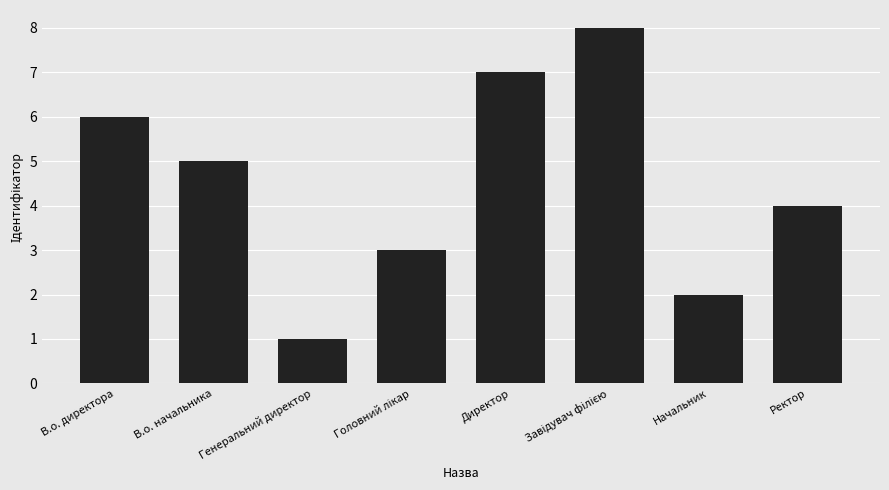

What is the difference between the maximum and minimum values?

7